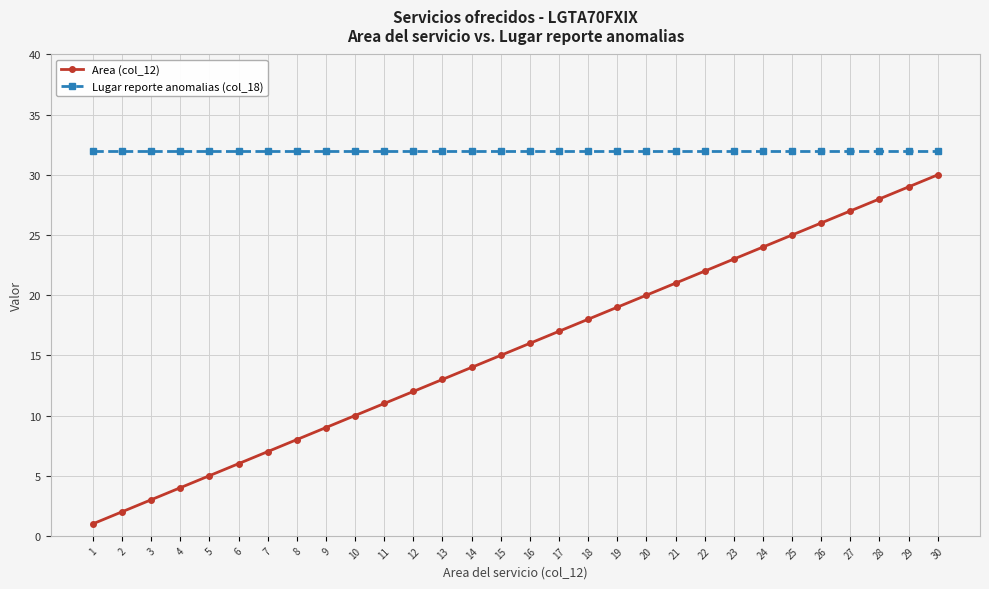

How many lines are shown in the chart?

2